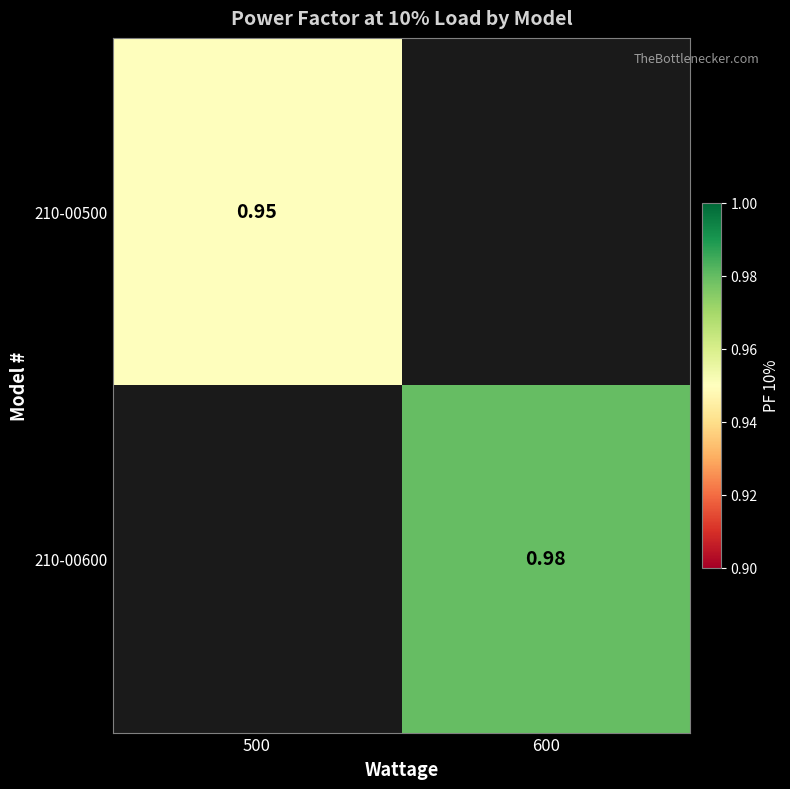

Is the value of 210-00500 at 500 greater than the value of 210-00600 at 600?

No